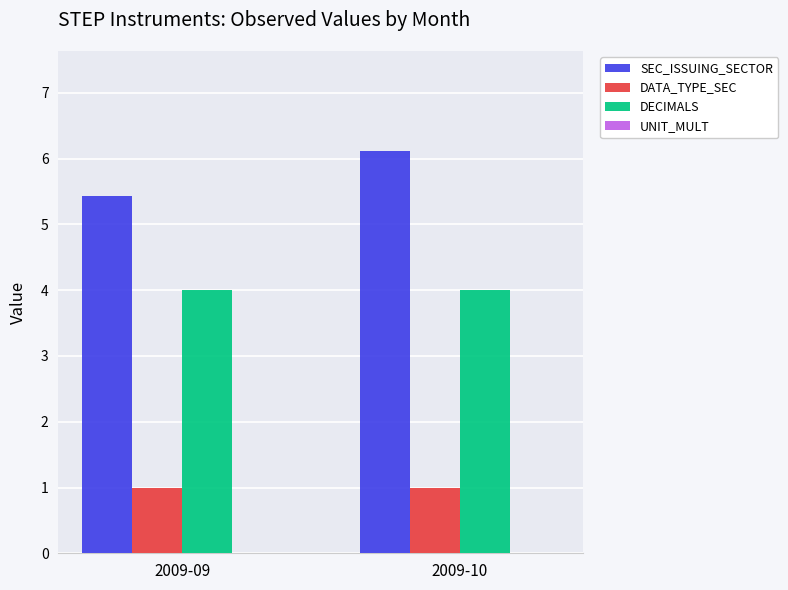

What is the minimum value shown in the chart?

1.0